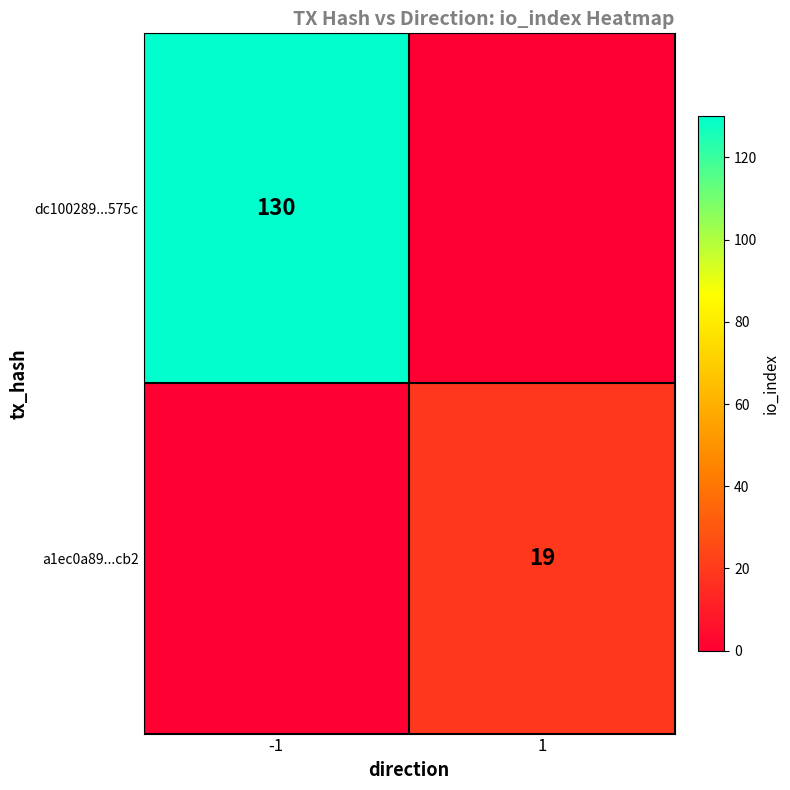

The a1ec0a89...cb2 series shows 19 at 1. True or false?

True